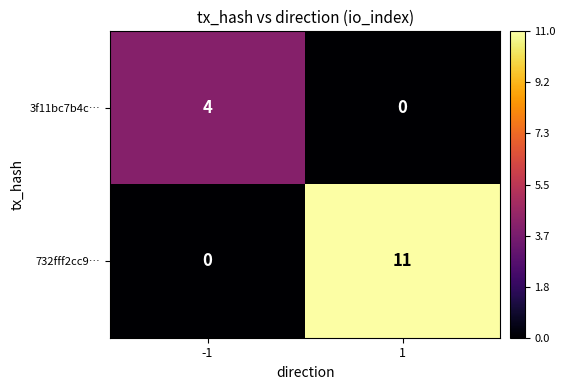

At 1, list the series in order from smallest to largest.

3f11bc7b4c…, 732fff2cc9…